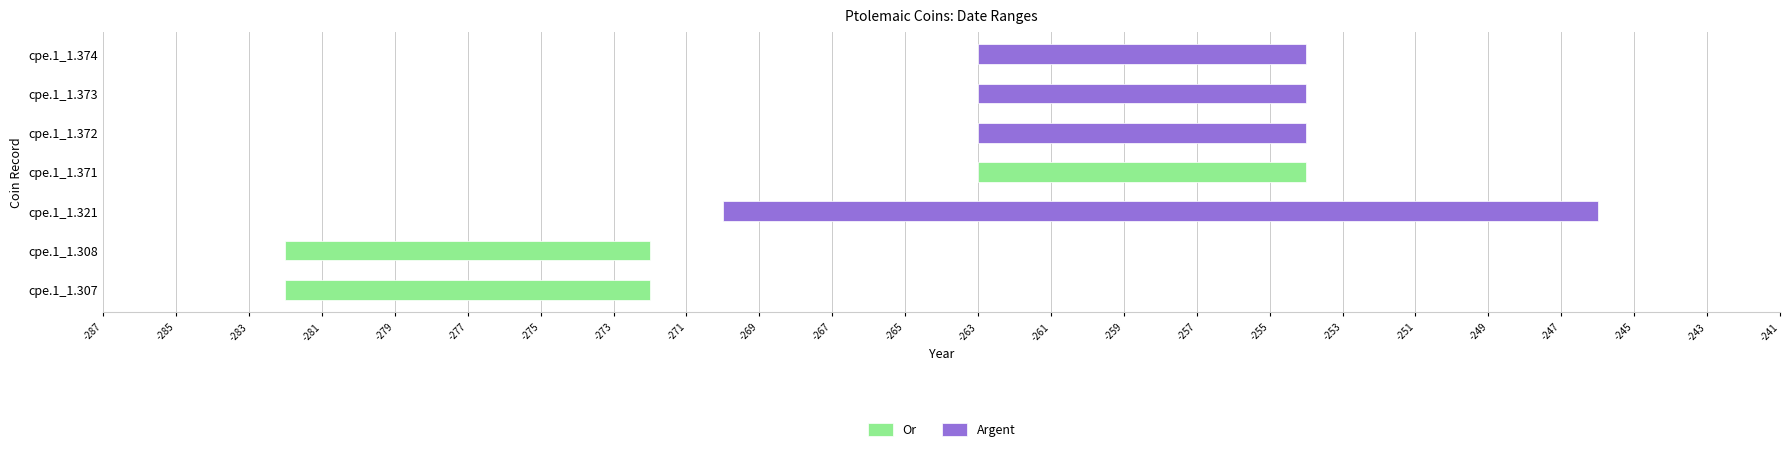

What is the value of the A partir de l'annee bar at the 6th from the left?

-263